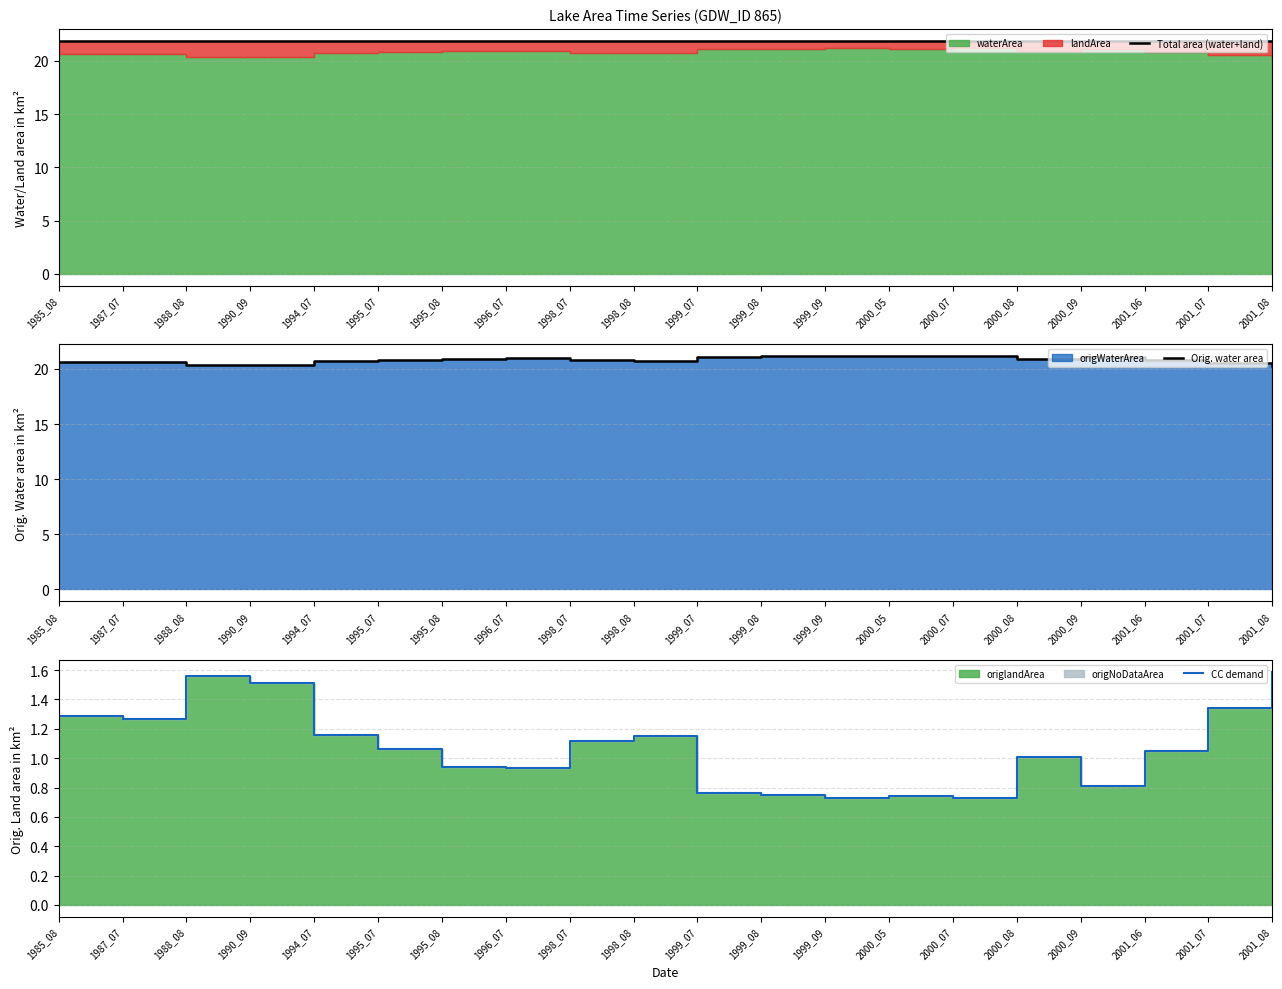

Rank the categories by CC demand value from lowest to highest.

1999_09, 2000_07, 2000_05, 1999_08, 1999_07, 2000_09, 1996_07, 1995_08, 2000_08, 2001_06, 1995_07, 1998_07, 1998_08, 1994_07, 1987_07, 1985_08, 2001_07, 1990_09, 1988_08, 2001_08